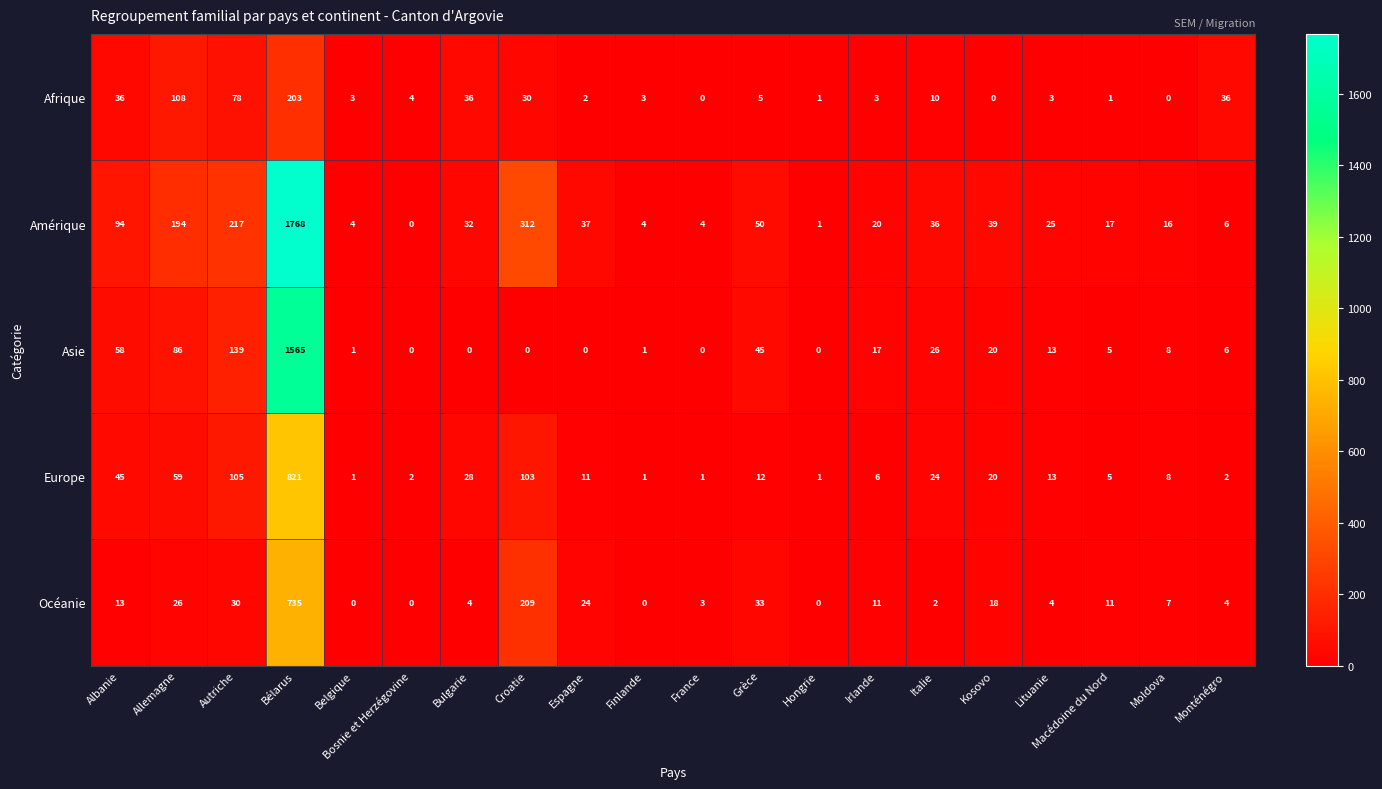

Rank the series at Allemagne from lowest to highest value.

Océanie, Europe, Asie, Afrique, Amérique